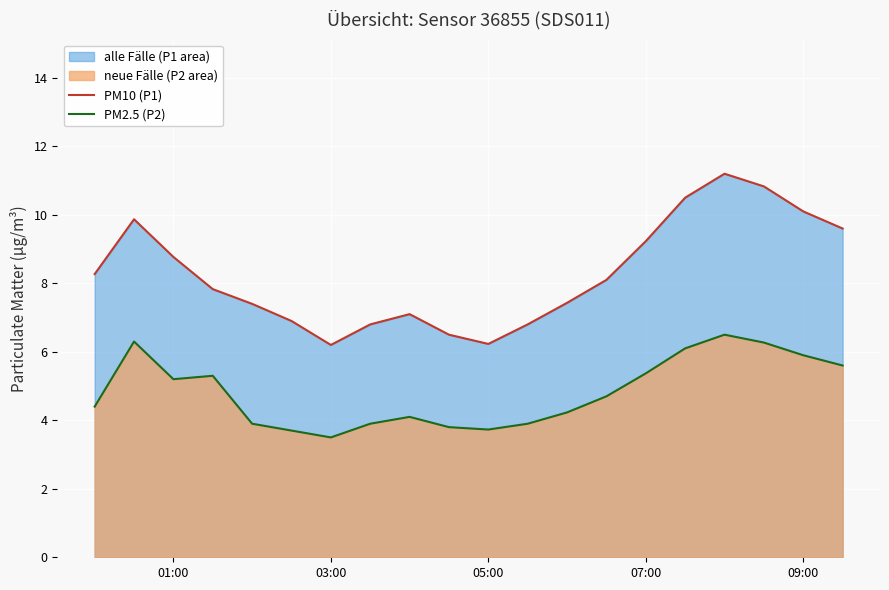

What is the total value across all series at 09:00?

16.0